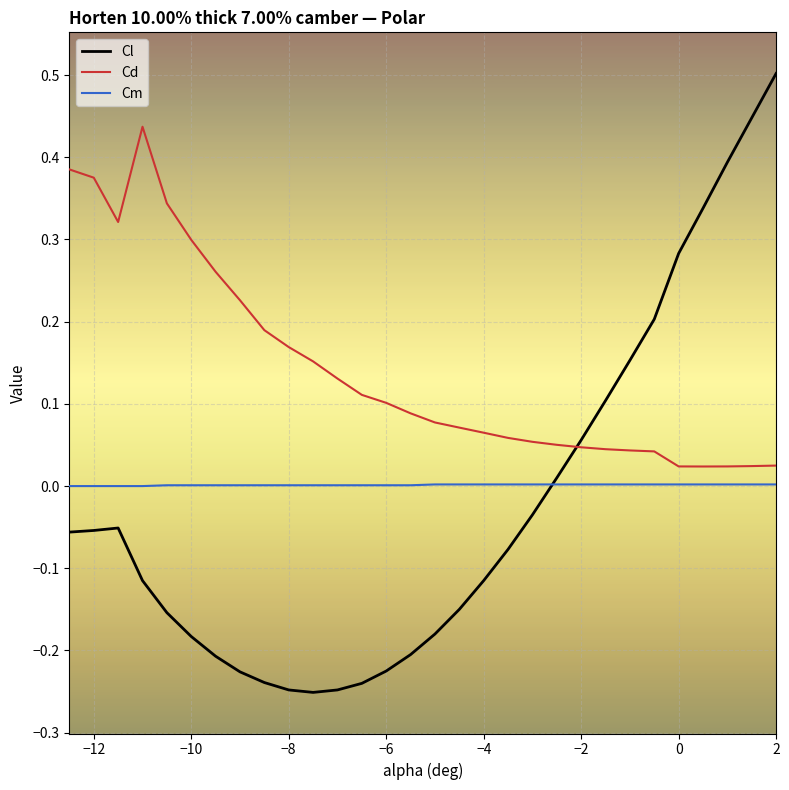

Which series has the widest spread of values?

Cl